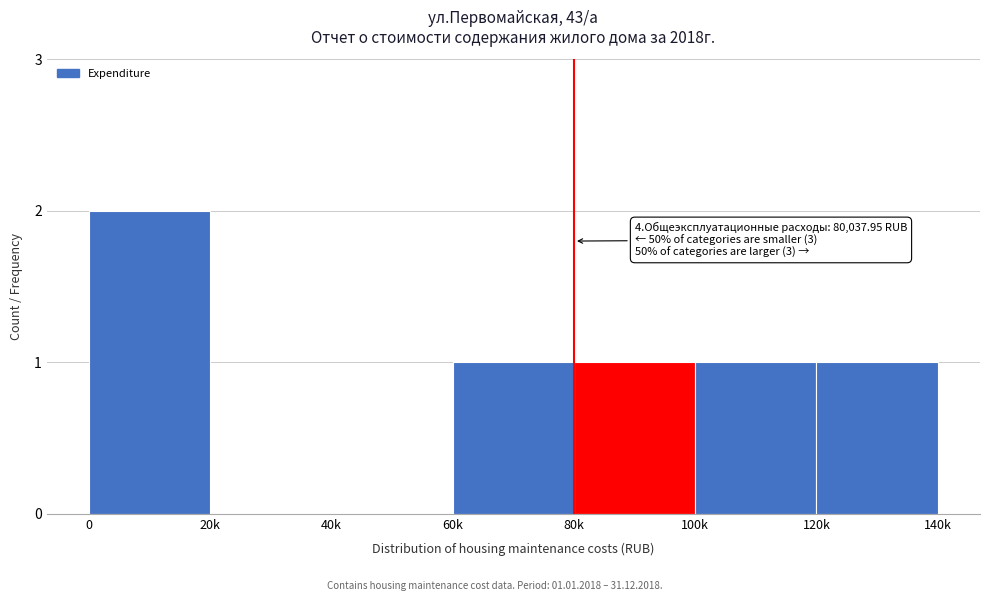

Reading right to left, list all the values displayed in this chart.

120k=1	100k=1	80k=1	60k=1	40k=0	20k=0	0=2